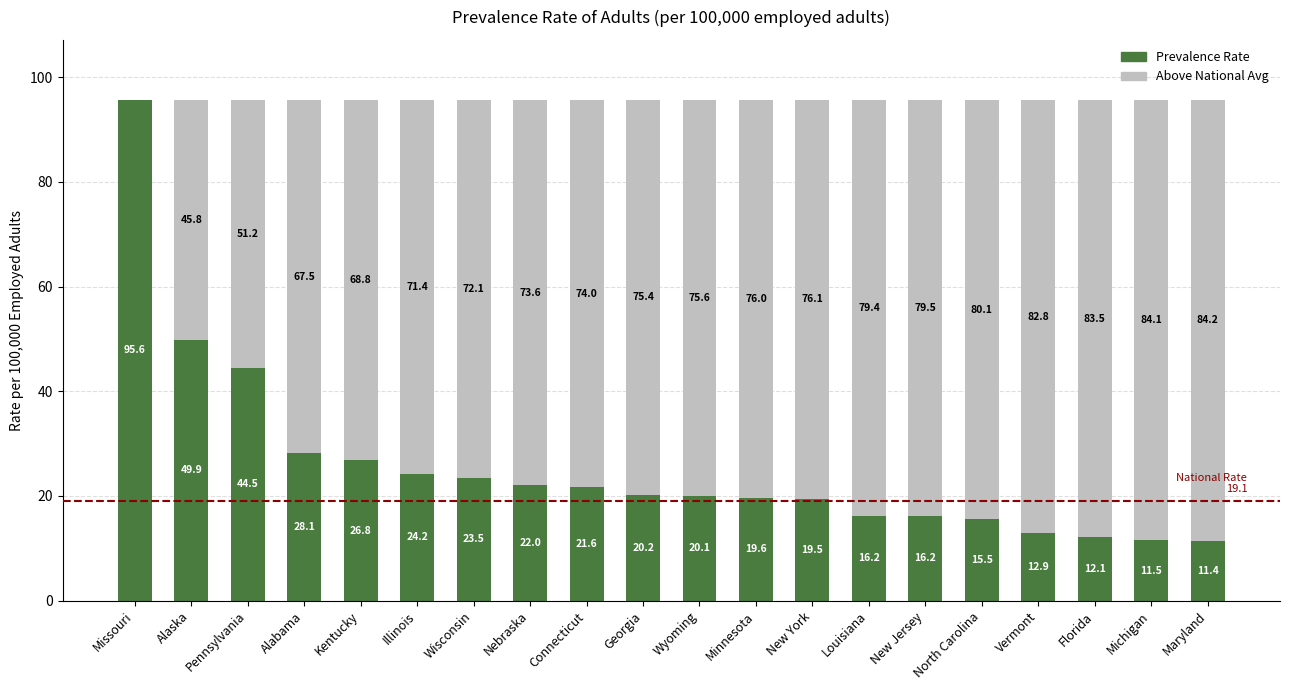

What is the total value across all series at Minnesota?

95.6